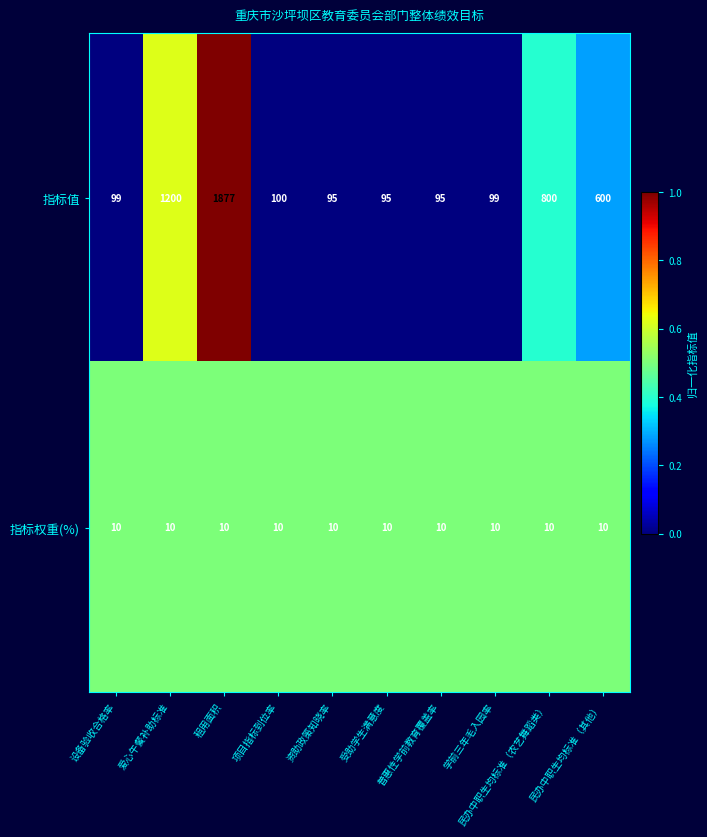

Is it true that 指标值 equals 95 at 普惠性学前教育覆盖率?

True